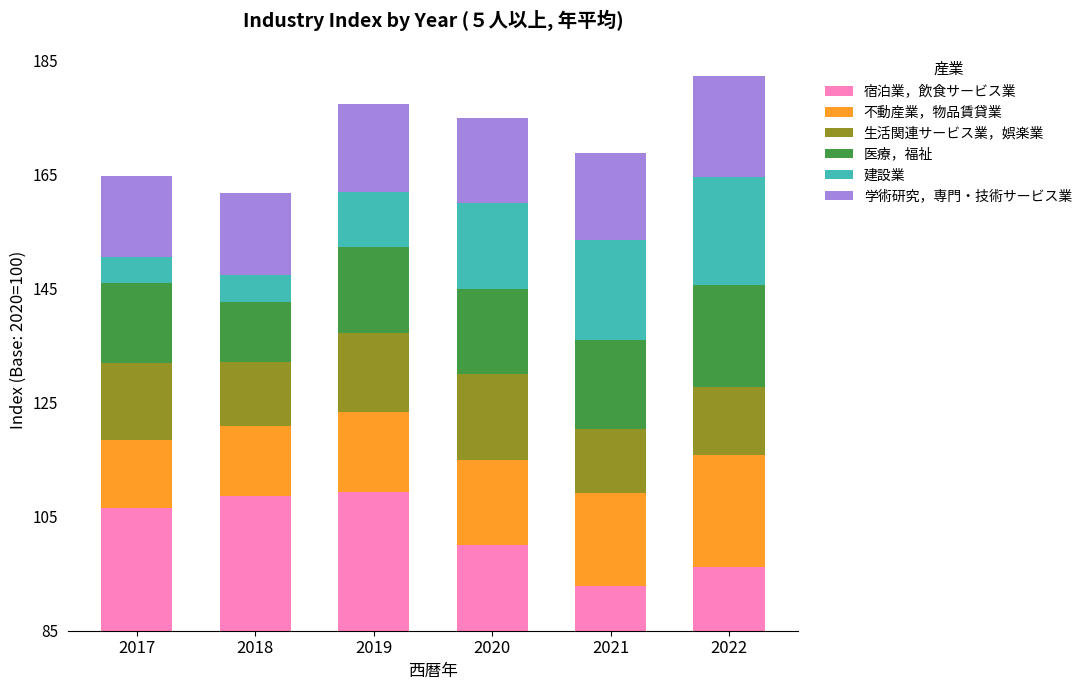

At which label does 医療，福祉 first exceed 15?

2019